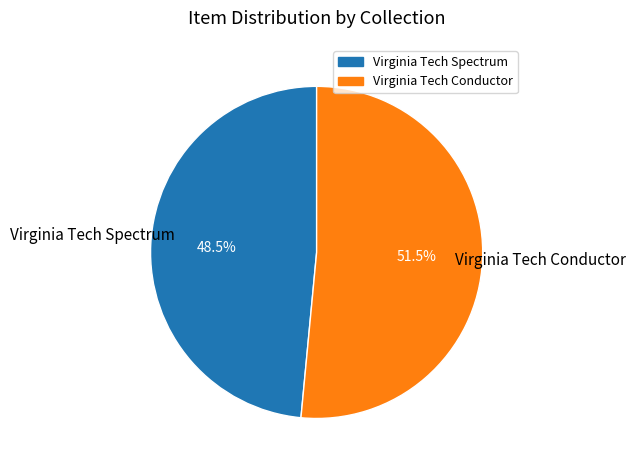

Which slice is the largest?

Virginia Tech Conductor